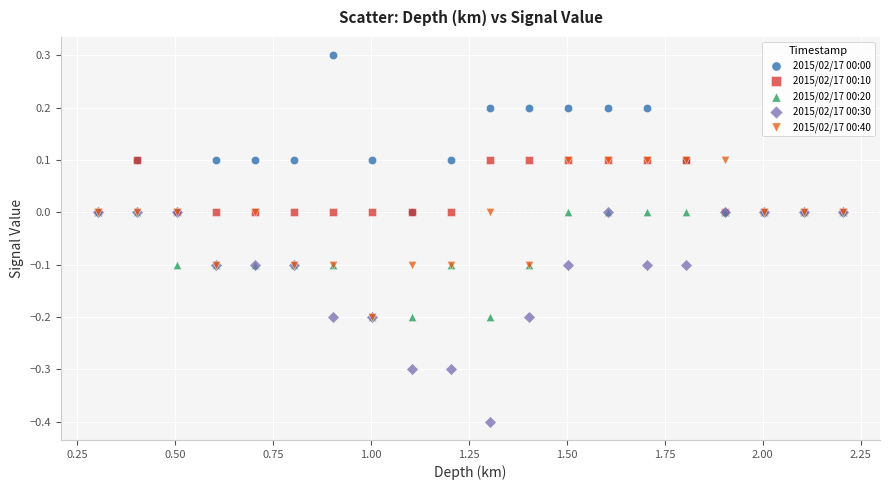

Which series reaches the minimum Y coordinate?

2015/02/17 00:30